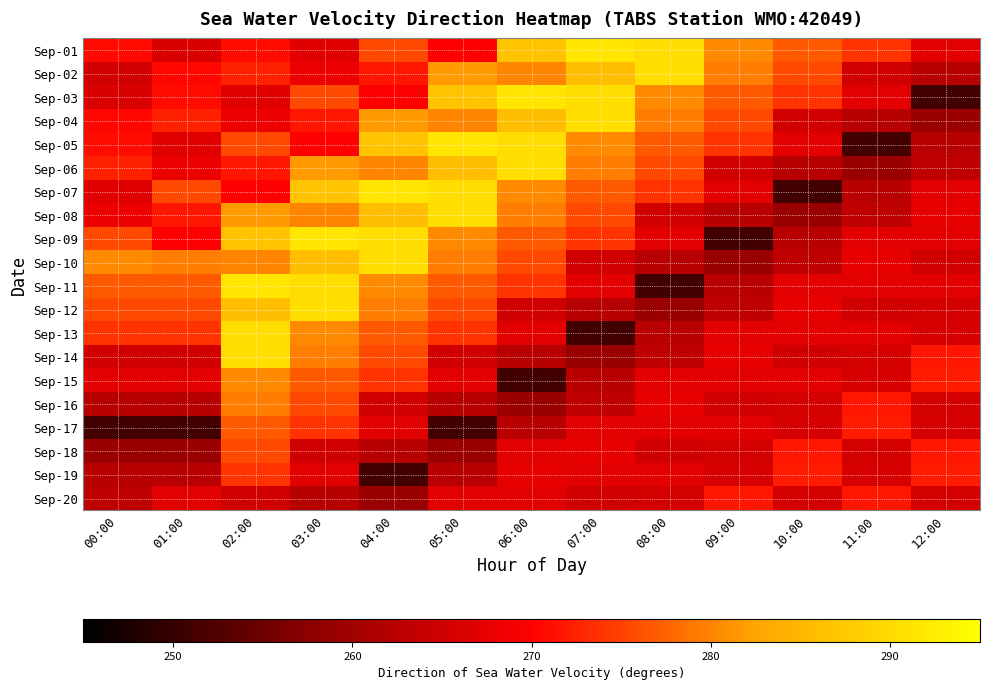

Which series has the widest spread of values?

Sep-03